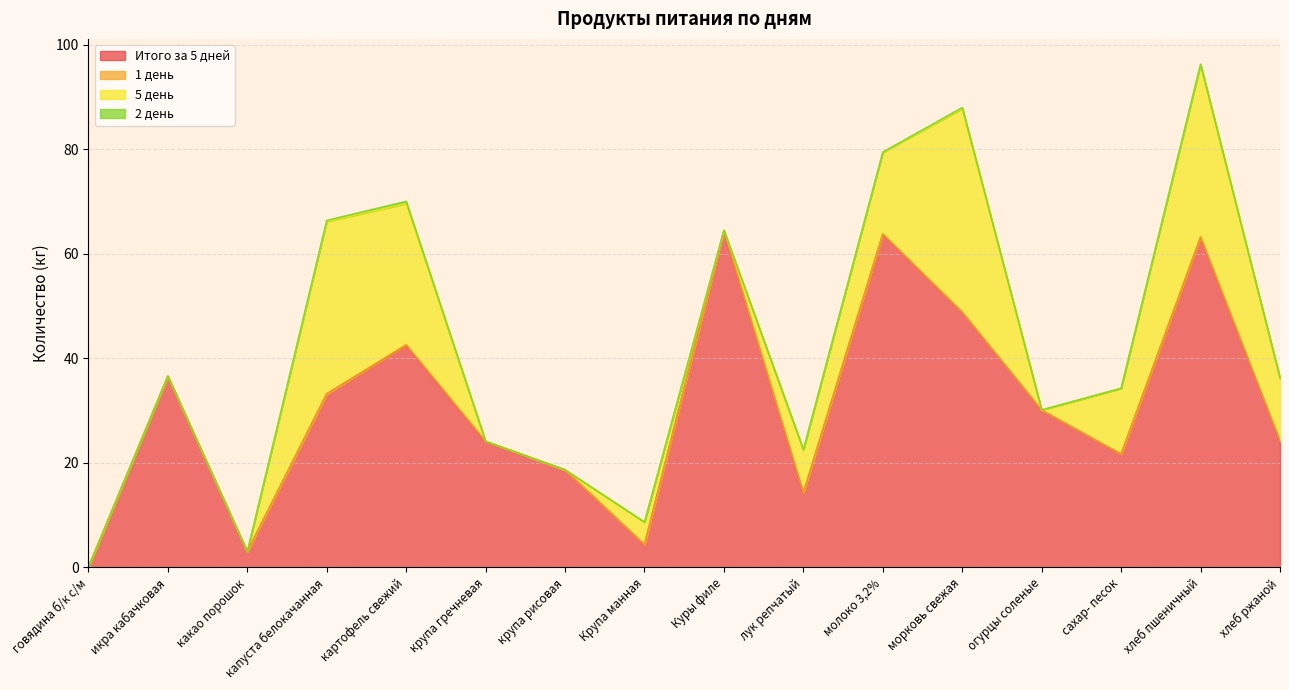

At which category does the chart reach its minimum across all series?

говядина б/к с/м